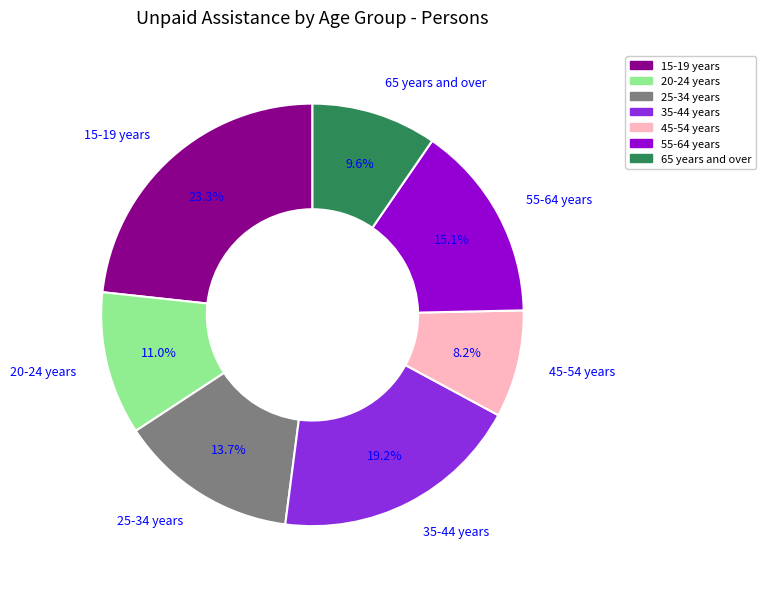

What is the largest slice in the pie chart?

15-19 years